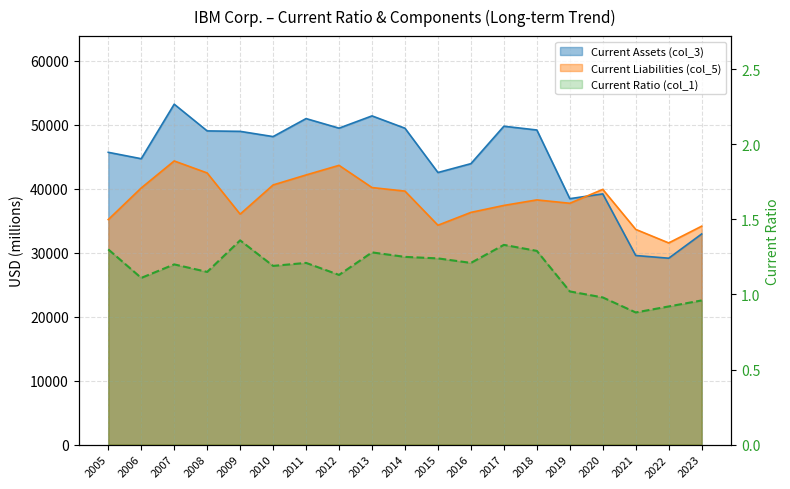

How many intersections are there between Current Liabilities (col_5) and Current Assets (col_3)?

1